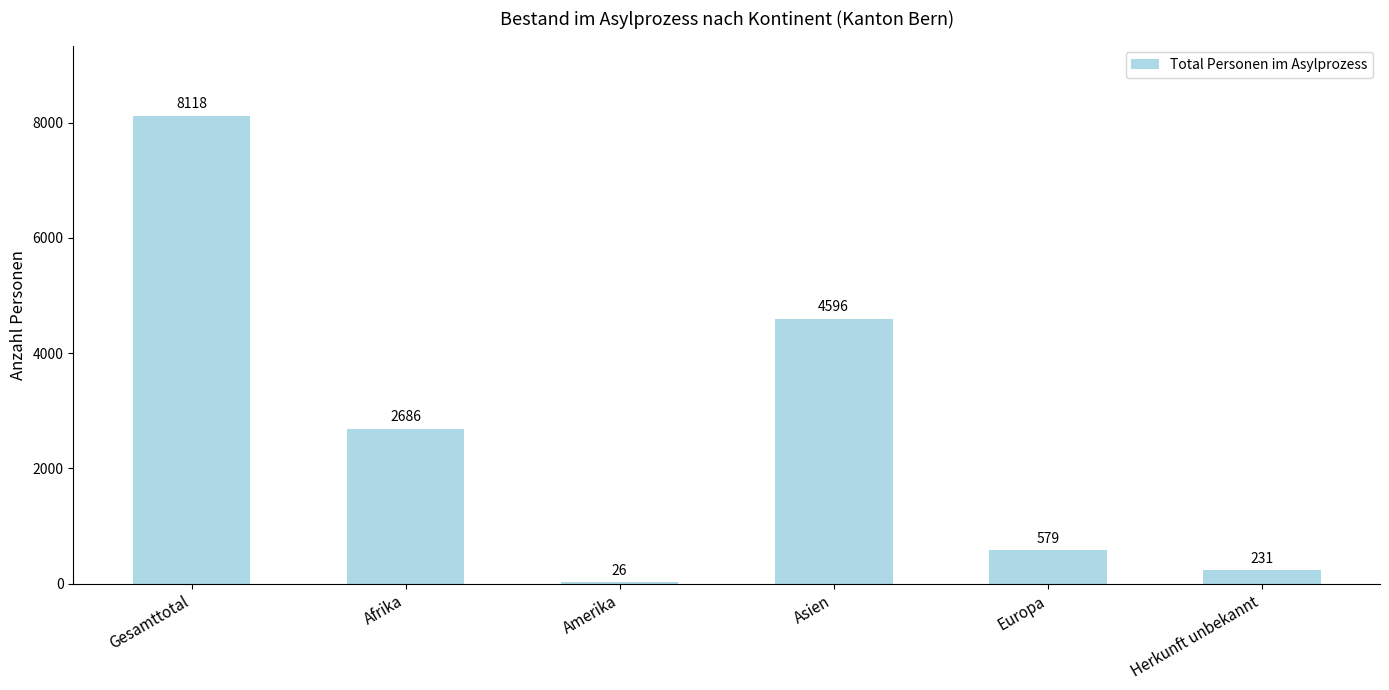

Is it true that the value at Gesamttotal is 8118?

True